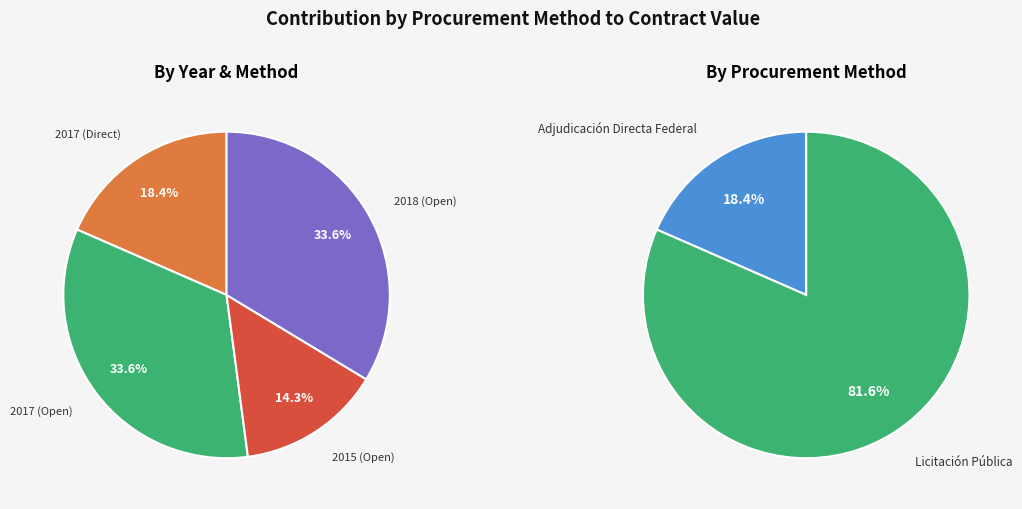

Is it true that 2017 (Direct) is 5% of the pie?

False